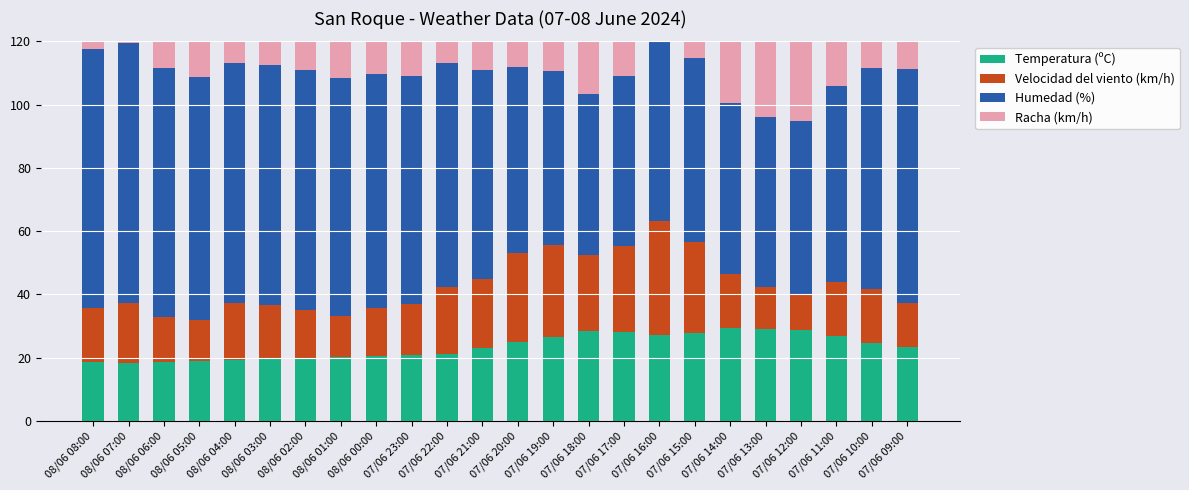

What is the smallest value displayed?

11.0